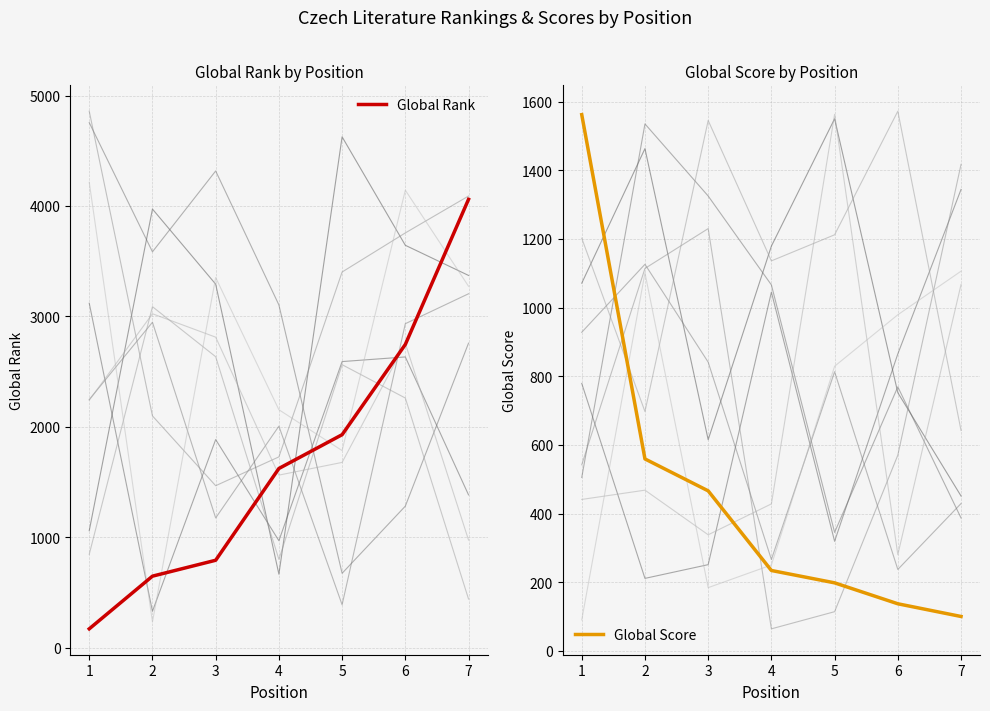

Which category has the highest value in the Global Rank series?

7